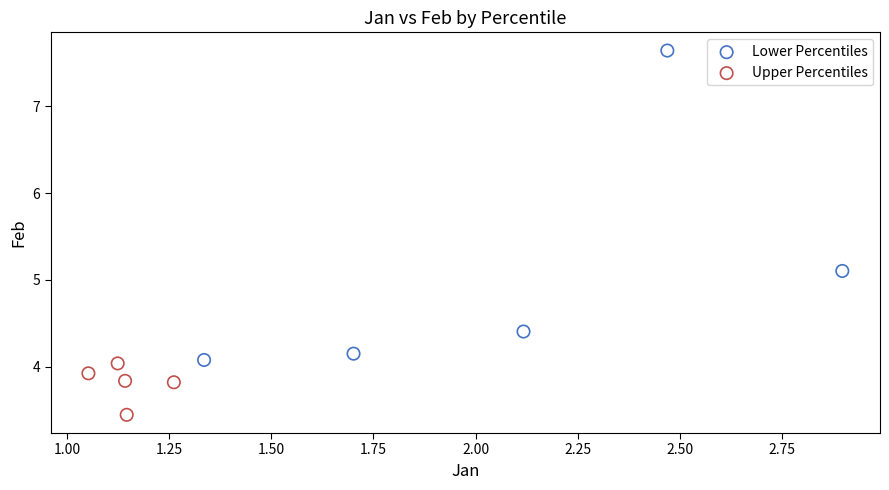

Which series reaches the maximum Y coordinate?

Lower Percentiles